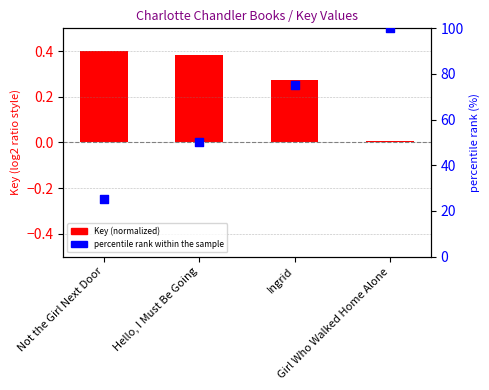

Is the value of percentile rank within the sample at Hello, I Must Be Going greater than the value of Key (normalized) at Girl Who Walked Home Alone?

Yes